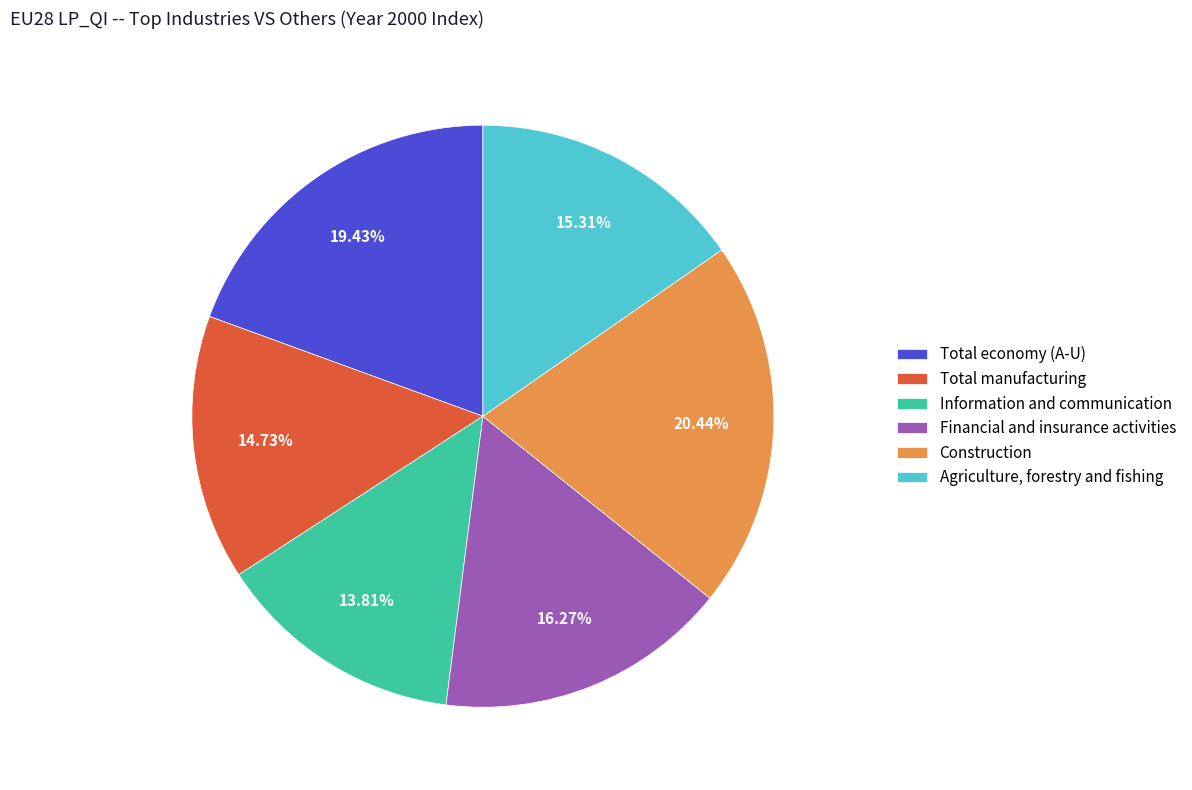

To the nearest percent, what is the difference between the largest and smallest slice percentages?

7%